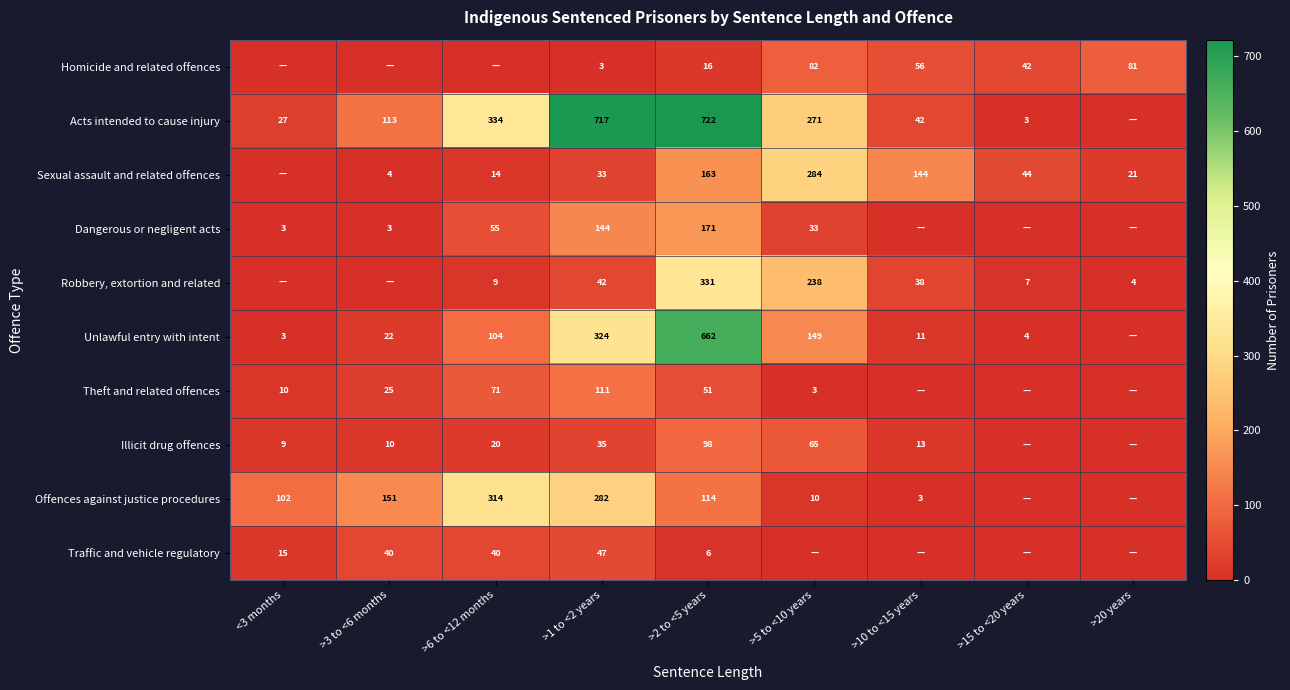

True or false: Unlawful entry with intent has a value of 104 at >6 to <12 months.

True